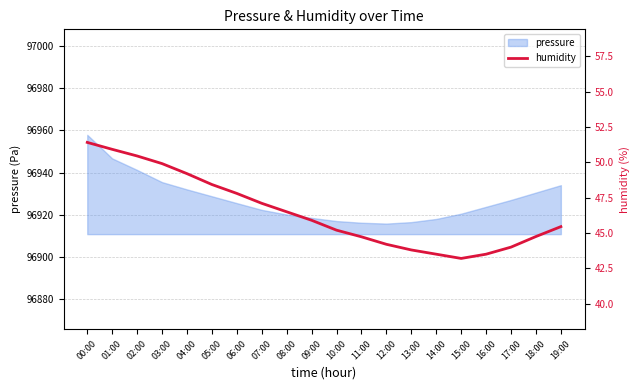

What is the label of the 11th point from the right?

09:00